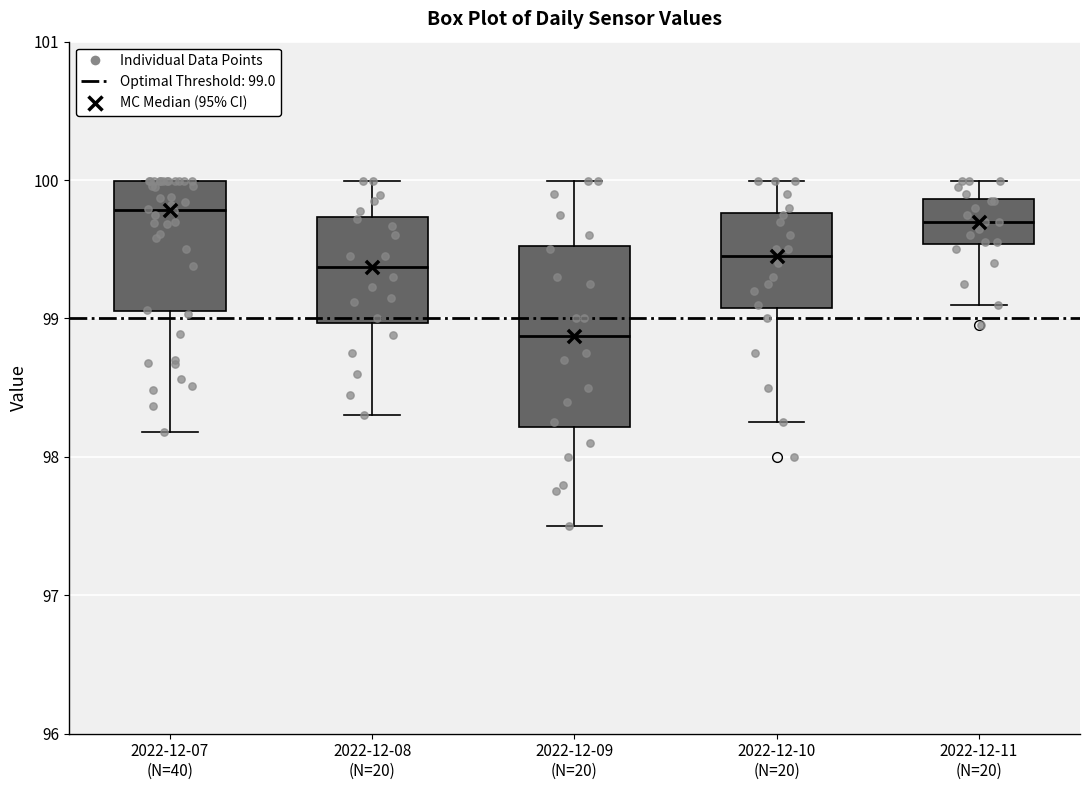

Reading left to right, transcribe this box plot: for each box, give where its median line is, the range the box spans, and where its two whiskers end, as read against the y-axis. The values are not printed on the chart, so give them approximately, as read against the axis.

2022-12-07 (N=40): median 99.8, box 99.1 to 100.0, whiskers 98.2 to 100.0
2022-12-08 (N=20): median 99.4, box 99.0 to 99.7, whiskers 98.3 to 100.0
2022-12-09 (N=20): median 98.9, box 98.2 to 99.5, whiskers 97.5 to 100.0
2022-12-10 (N=20): median 99.5, box 99.1 to 99.8, whiskers 98.3 to 100.0
2022-12-11 (N=20): median 99.7, box 99.5 to 99.9, whiskers 99.1 to 100.0